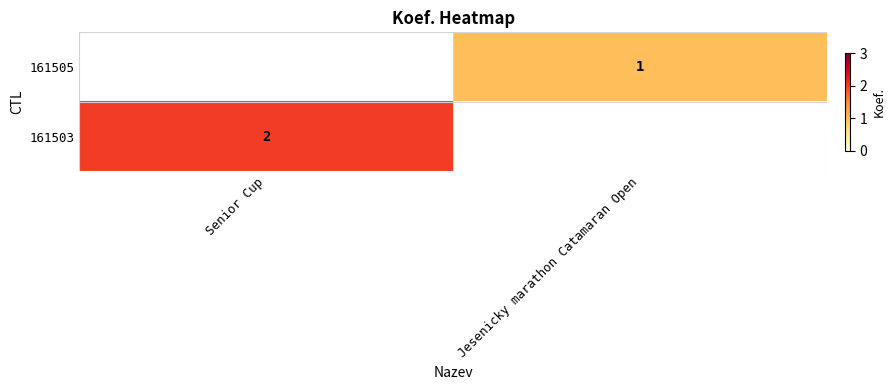

True or false: 161503 has a value of 2 at Senior Cup.

True